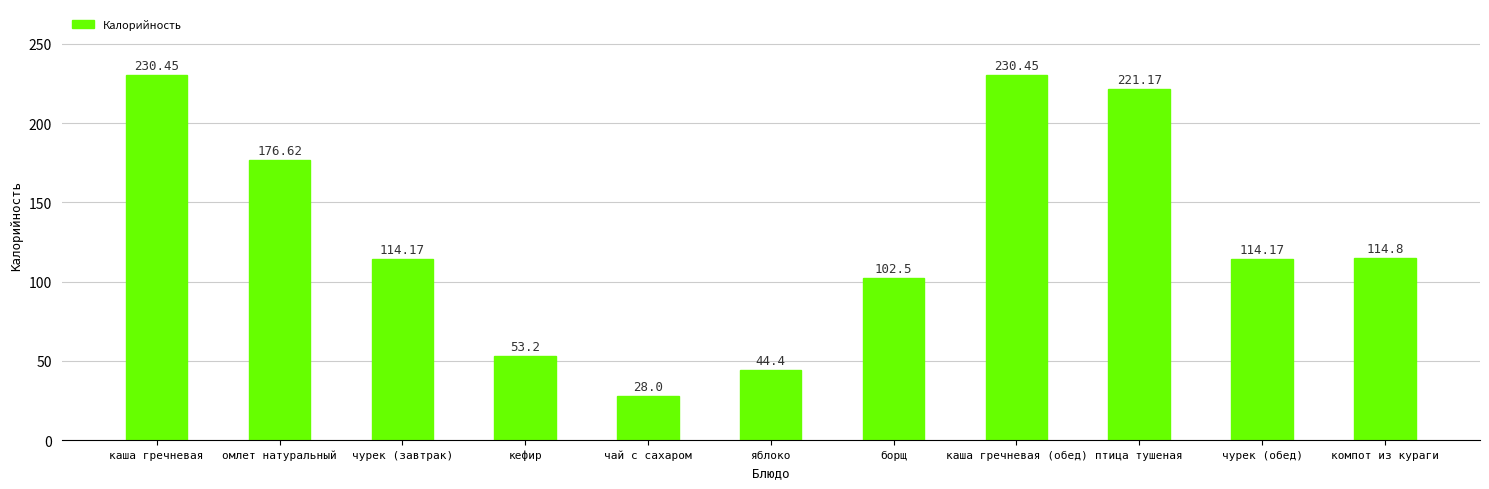

What is the difference between the second highest and minimum values?

202.4